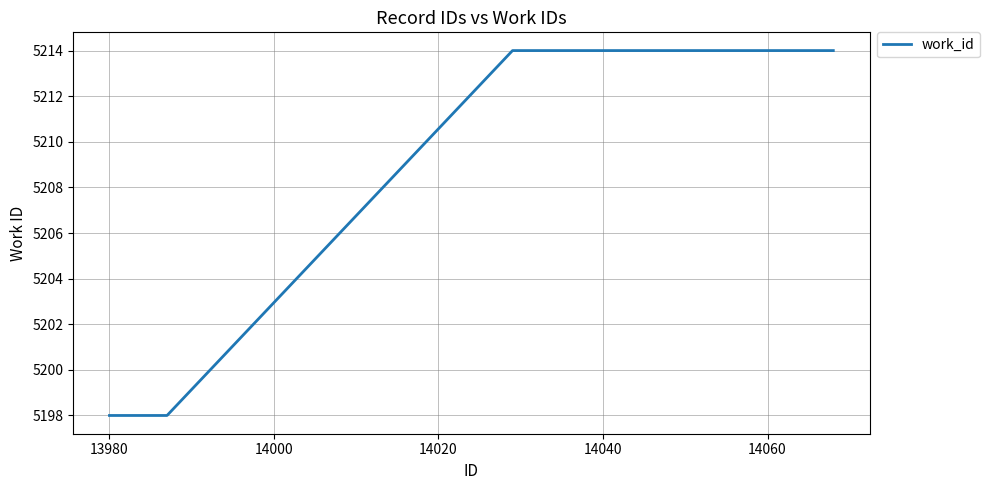

What is the average value?

5209